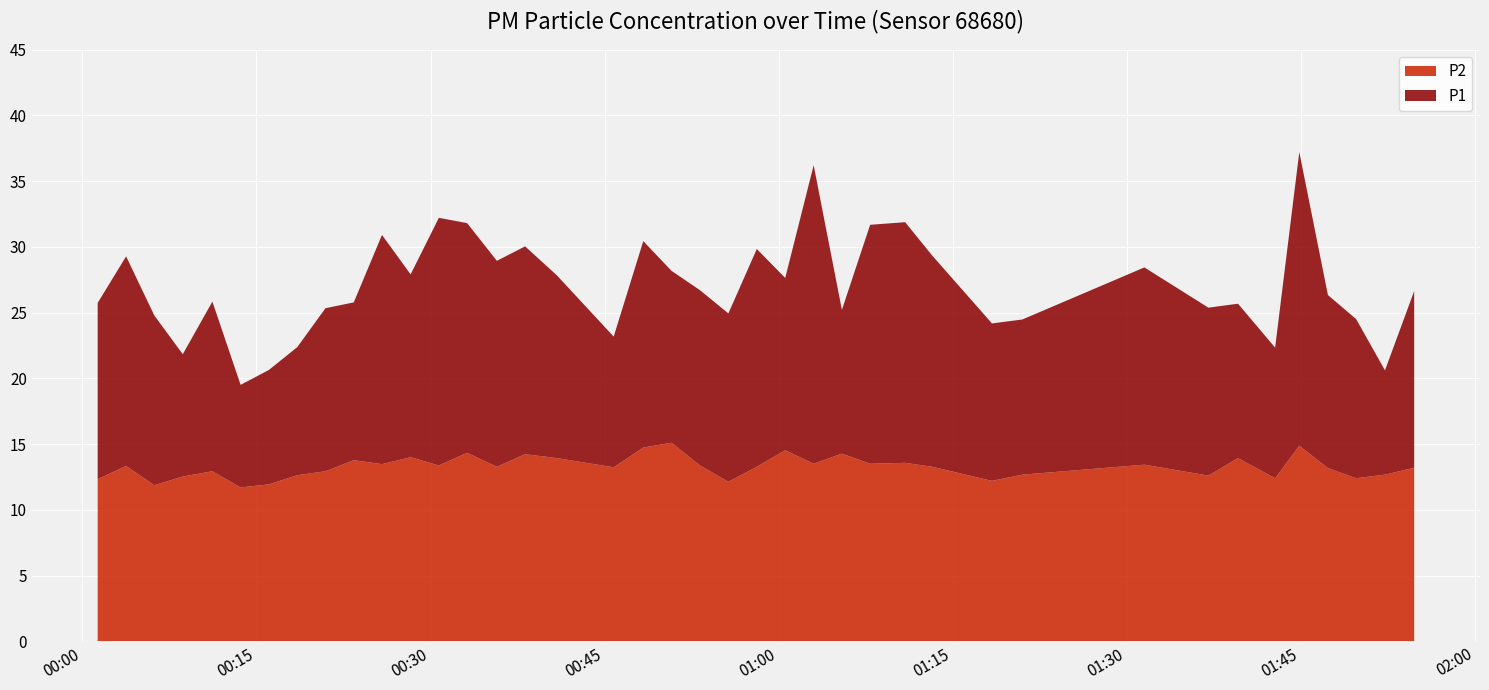

What is the total value across all series at 13?

46.1